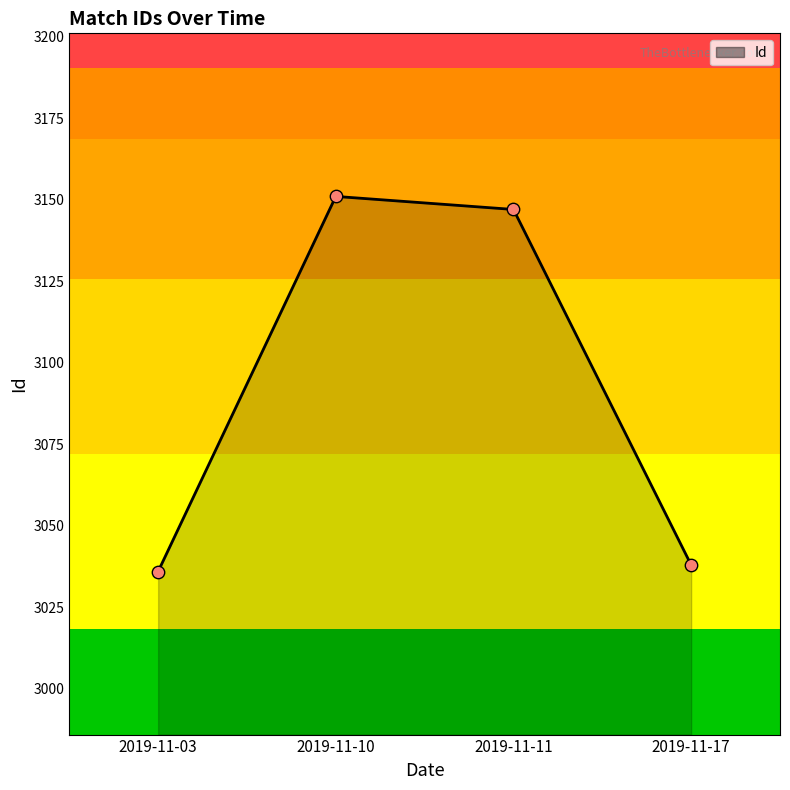

What is the ratio of the value at 2019-11-03 to the value at 2019-11-11?

1.0